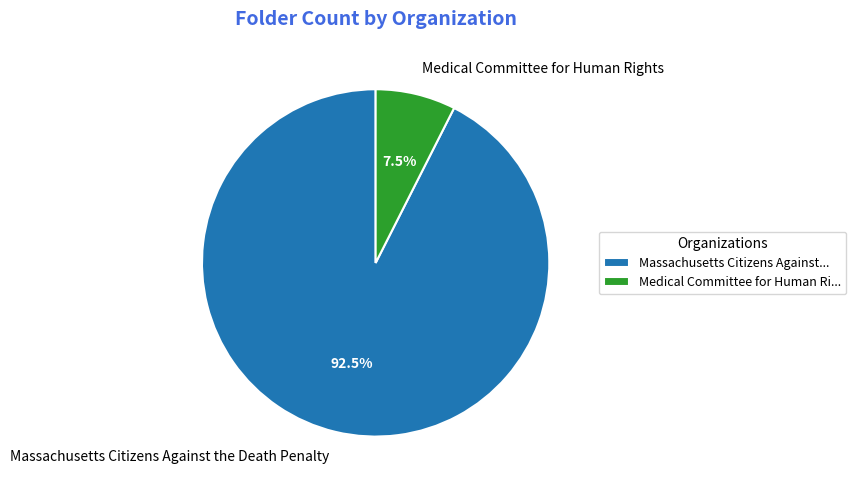

What is the majority slice?

Massachusetts Citizens Against the Death Penalty